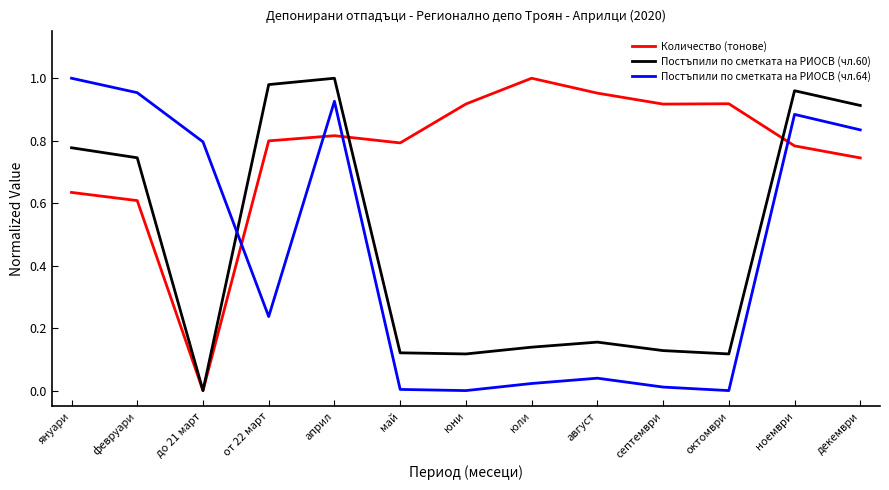

Where do Постъпили по сметката на РИОСВ (чл.64) and Количество (тонове) first cross each other?

до 21 март and от 22 март